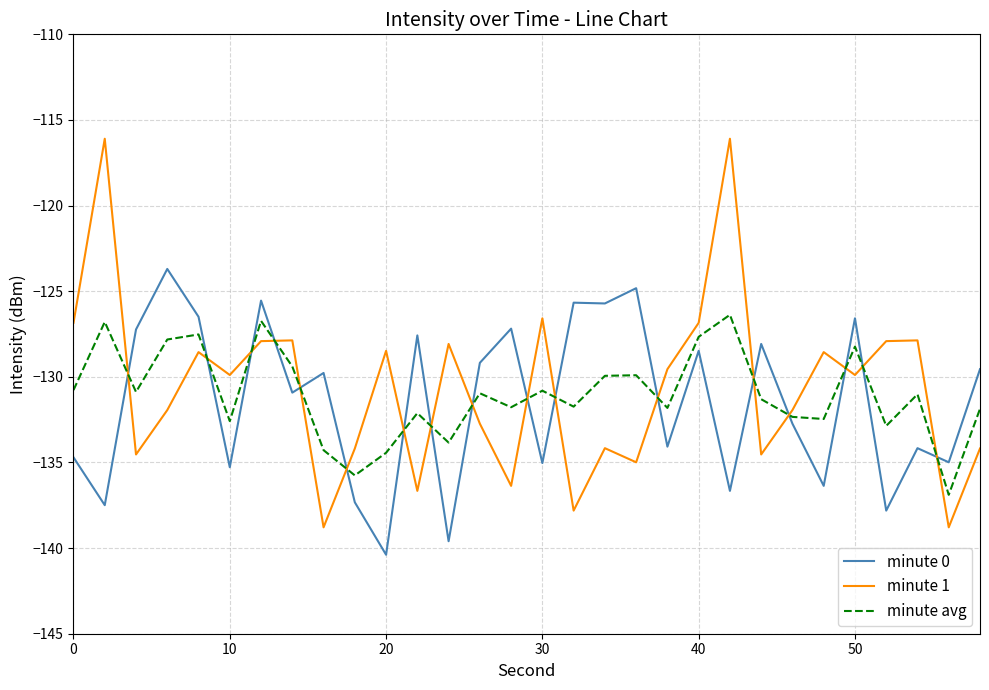

After their last crossing, which series has the higher values: minute 0 or minute avg?

minute 0